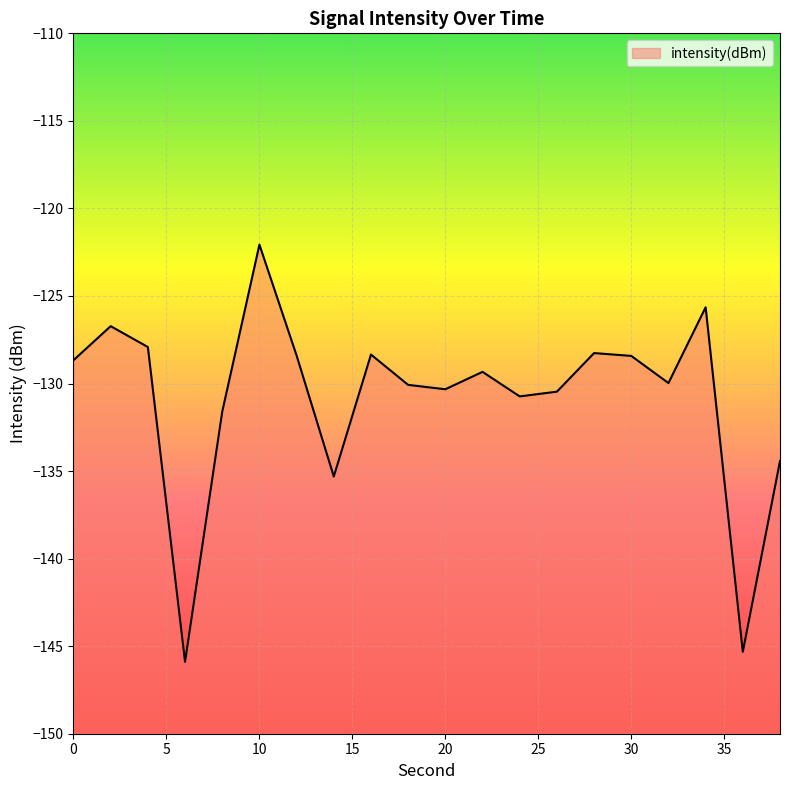

Read the value at 16.

-128.3